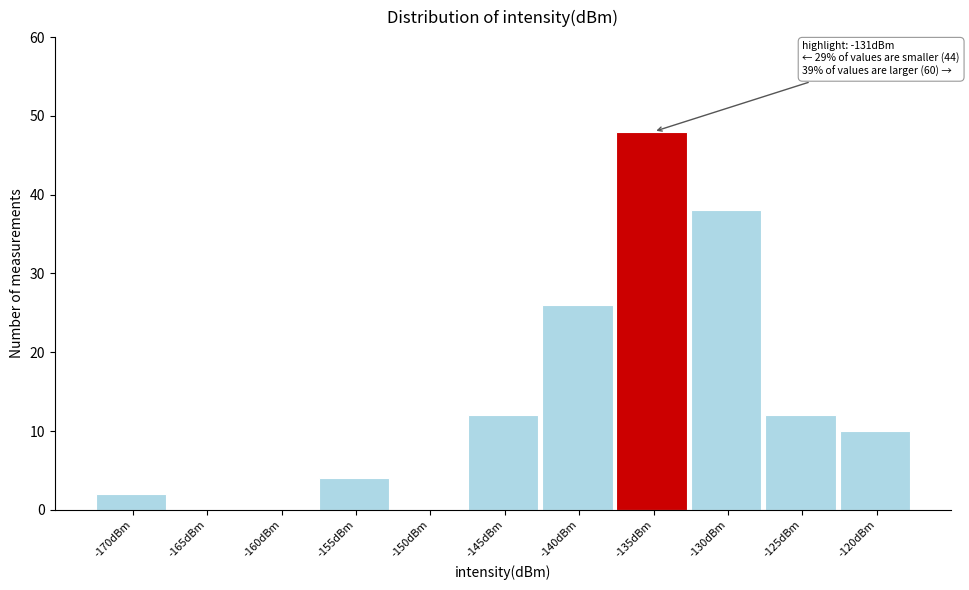

Reading left to right, transcribe all the data shown in this chart.

-170dBm=2	-165dBm=0	-160dBm=0	-155dBm=4	-150dBm=0	-145dBm=12	-140dBm=26	-135dBm=48	-130dBm=38	-125dBm=12	-120dBm=10